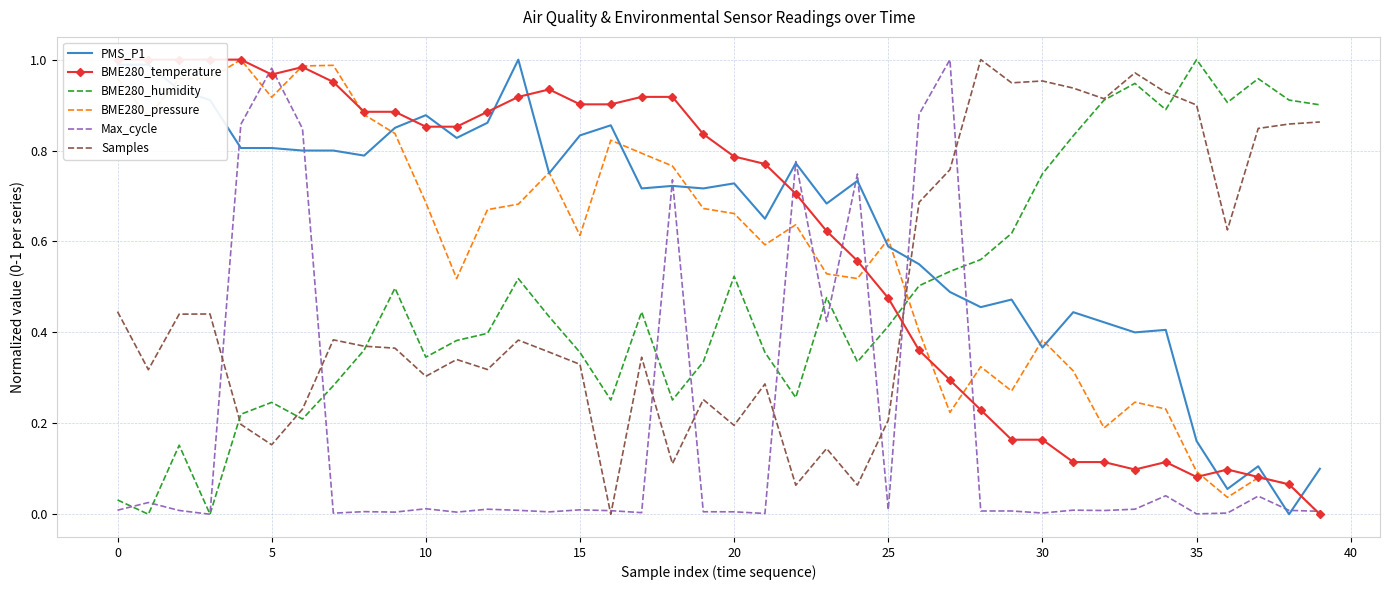

What is the spread (max minus min) of values at 17?

0.9